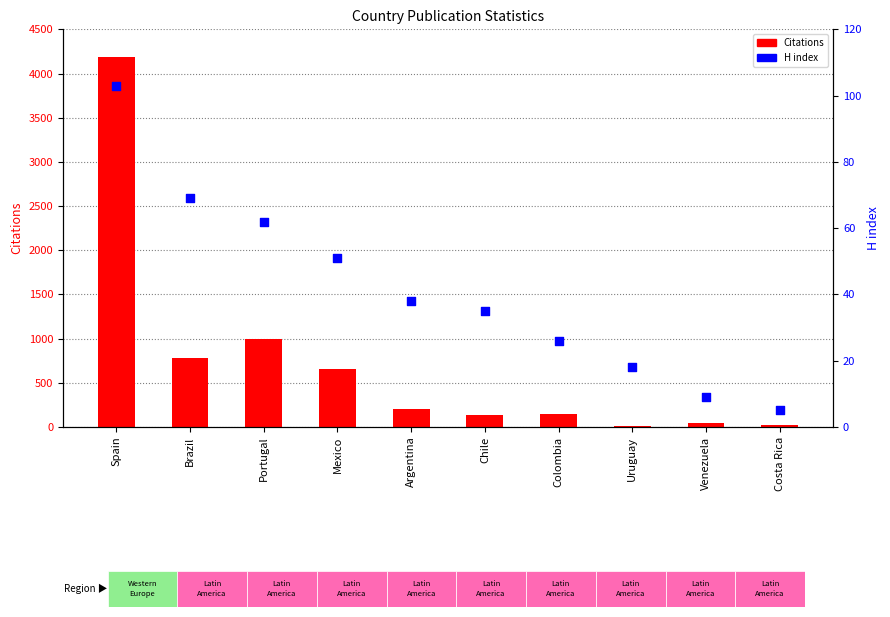

Which series contains the highest Y value?

Citations